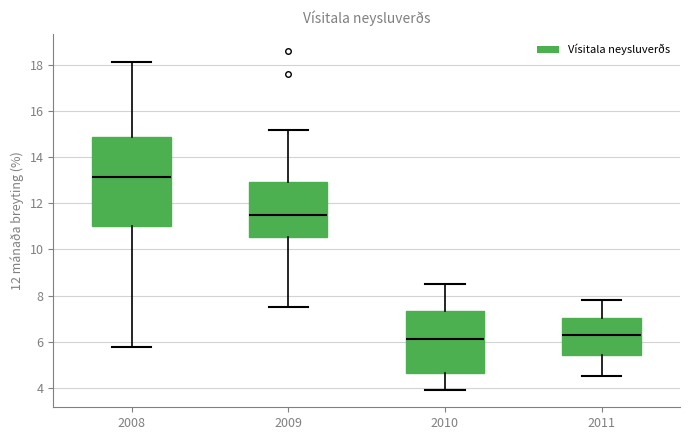

Reading left to right, read every box against the y-axis: the position of its median line, the range the box covers, and the ends of its whiskers. The values are not printed on the chart, so give them approximately, as read against the axis.

2008: median 13.2, box 11.0 to 14.8, whiskers 5.8 to 18.2
2009: median 11.4, box 10.6 to 13.0, whiskers 7.6 to 15.2
2010: median 6.2, box 4.6 to 7.4, whiskers 4.0 to 8.4
2011: median 6.4, box 5.4 to 7.0, whiskers 4.6 to 7.8